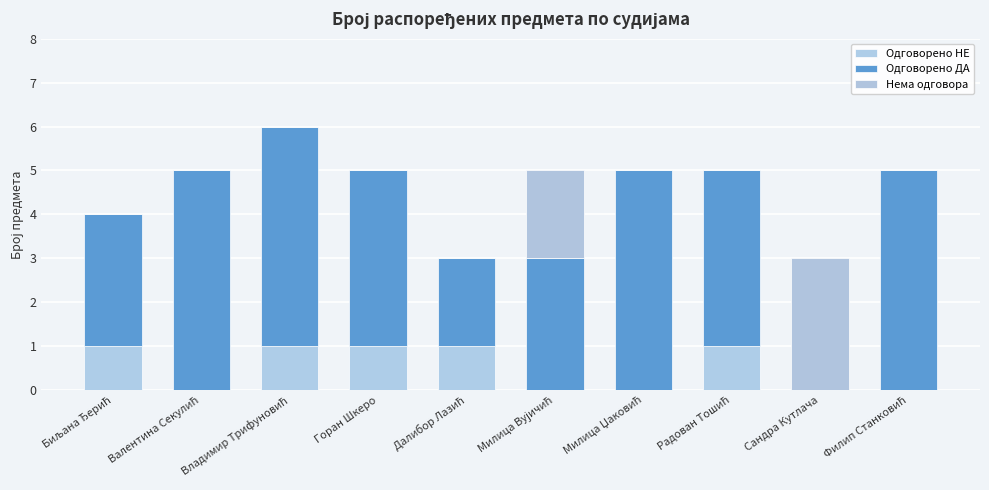

How many series are shown in this chart?

3